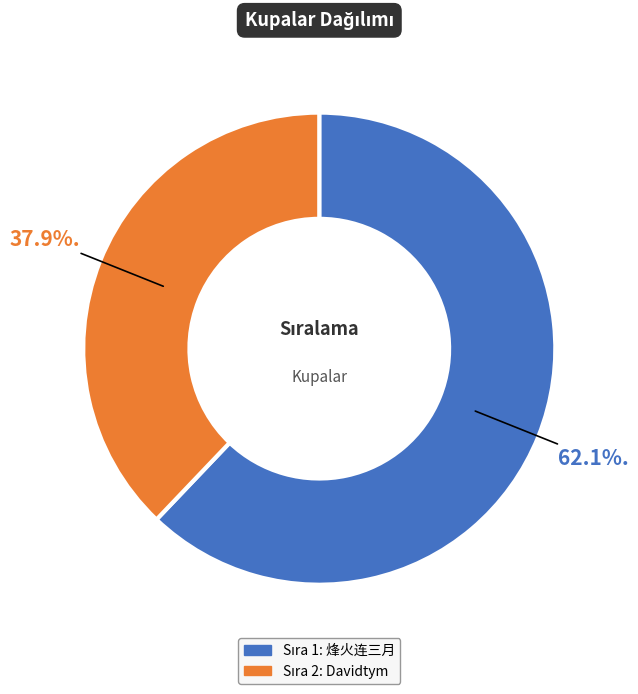

Does any single category account for the majority?

Yes